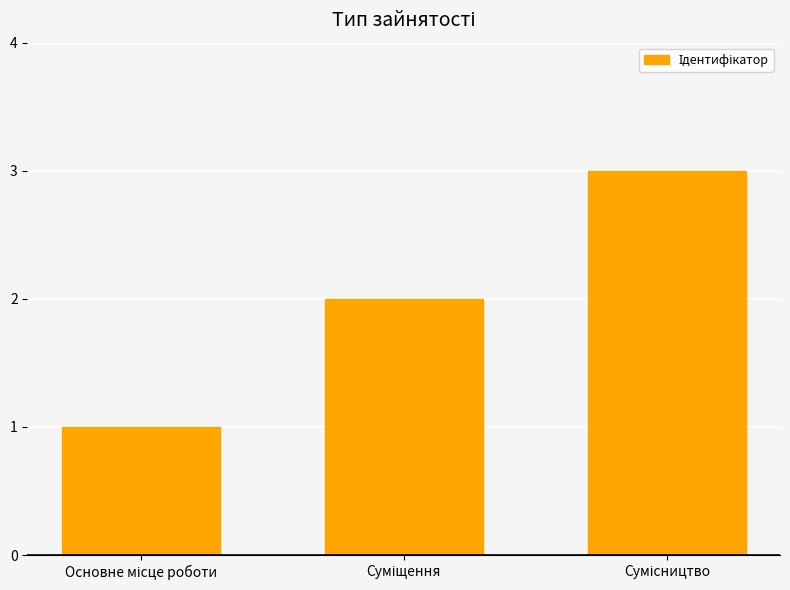

What is the sum of all values?

6